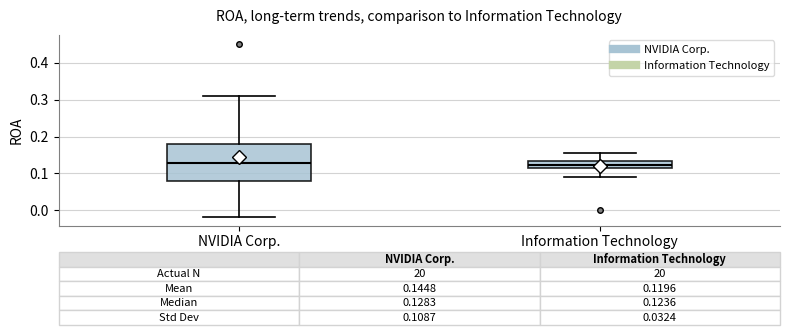

Comparing the boxes themselves (not the whiskers), which one is the tallest?

NVIDIA Corp.